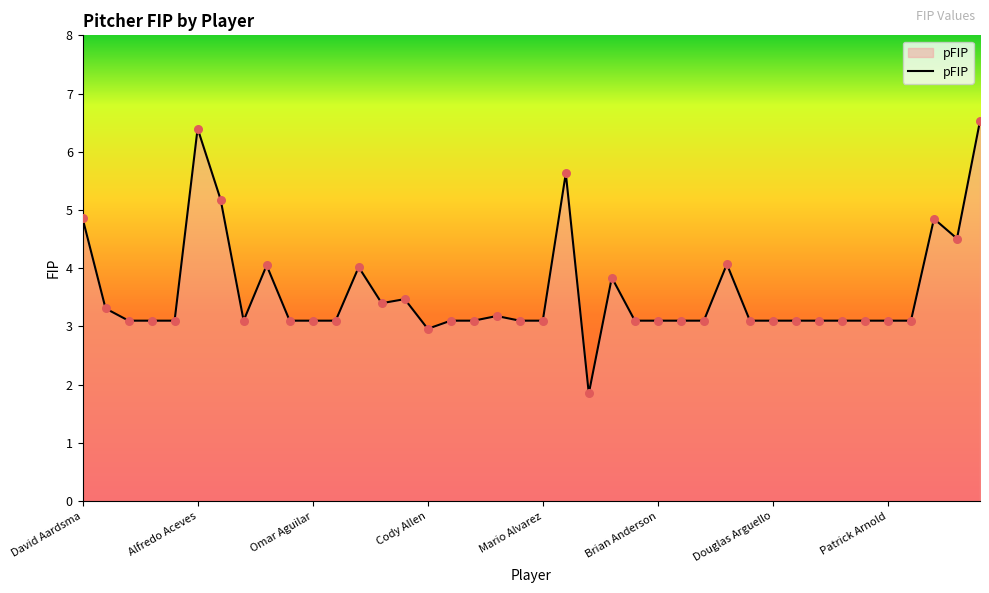

What is the minimum value shown in the chart?

1.9